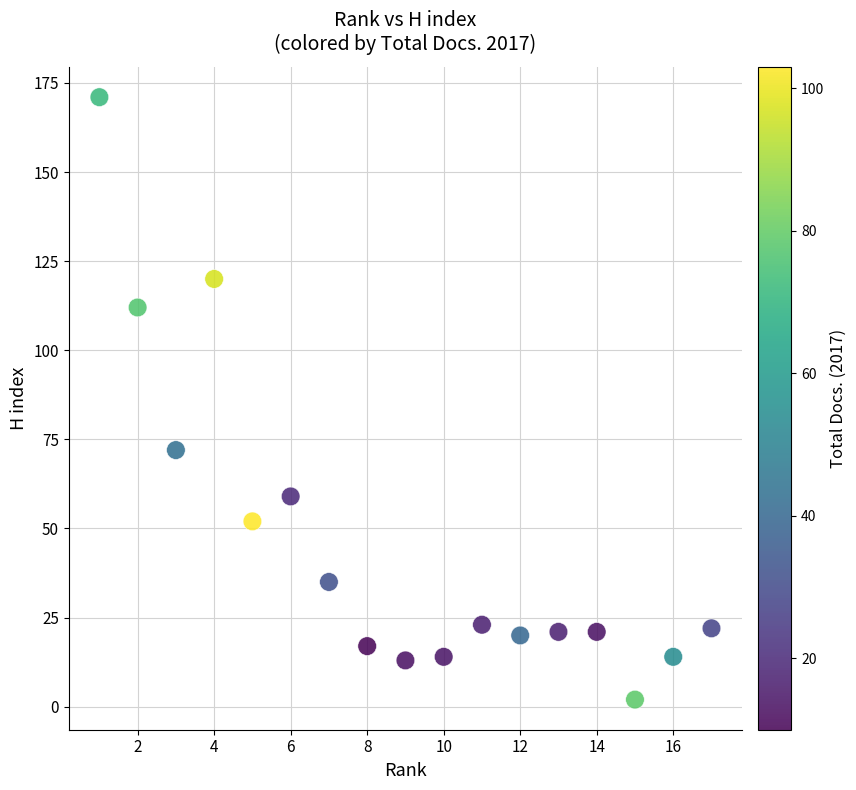

What Y value in the scatter plot is closest to 86?

72